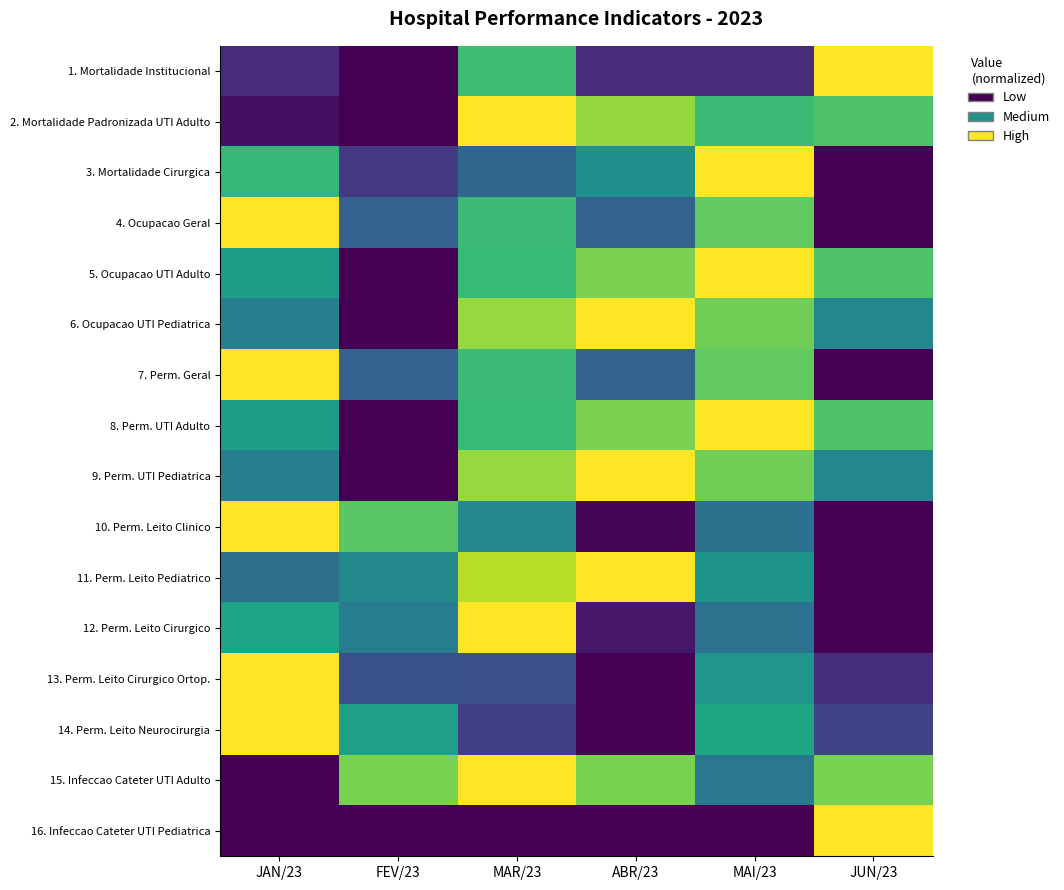

Rank the series at MAR/23 from highest to lowest value.

2. Mortalidade Padronizada UTI Adulto, 12. Perm. Leito Cirurgico, 15. Infeccao Cateter UTI Adulto, 11. Perm. Leito Pediatrico, 6. Ocupacao UTI Pediatrica, 9. Perm. UTI Pediatrica, 1. Mortalidade Institucional, 4. Ocupacao Geral, 7. Perm. Geral, 5. Ocupacao UTI Adulto, 8. Perm. UTI Adulto, 10. Perm. Leito Clinico, 3. Mortalidade Cirurgica, 13. Perm. Leito Cirurgico Ortop., 14. Perm. Leito Neurocirurgia, 16. Infeccao Cateter UTI Pediatrica